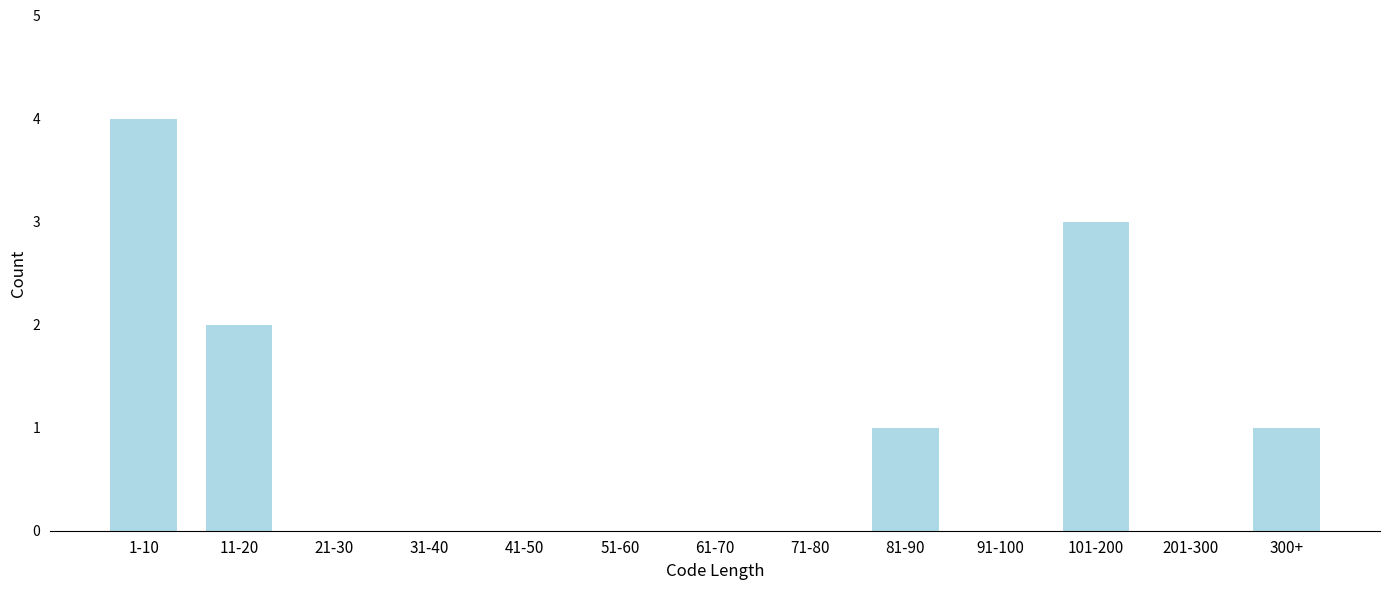

Reading left to right, extract all data points from this chart.

1-10=4	11-20=2	21-30=0	31-40=0	41-50=0	51-60=0	61-70=0	71-80=0	81-90=1	91-100=0	101-200=3	201-300=0	300+=1